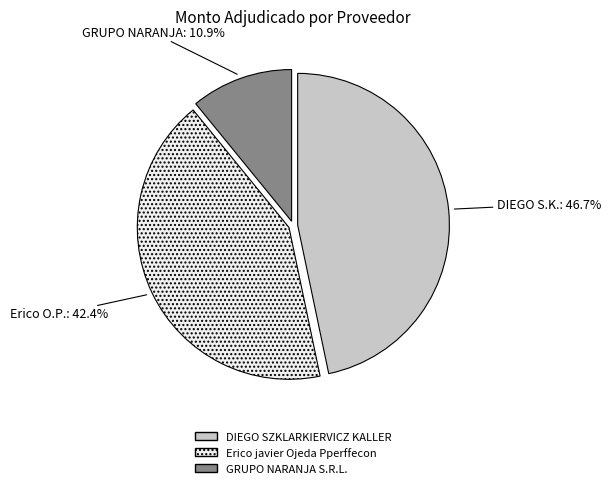

The GRUPO NARANJA S.R.L. slice represents 11% of the pie. True or false?

True